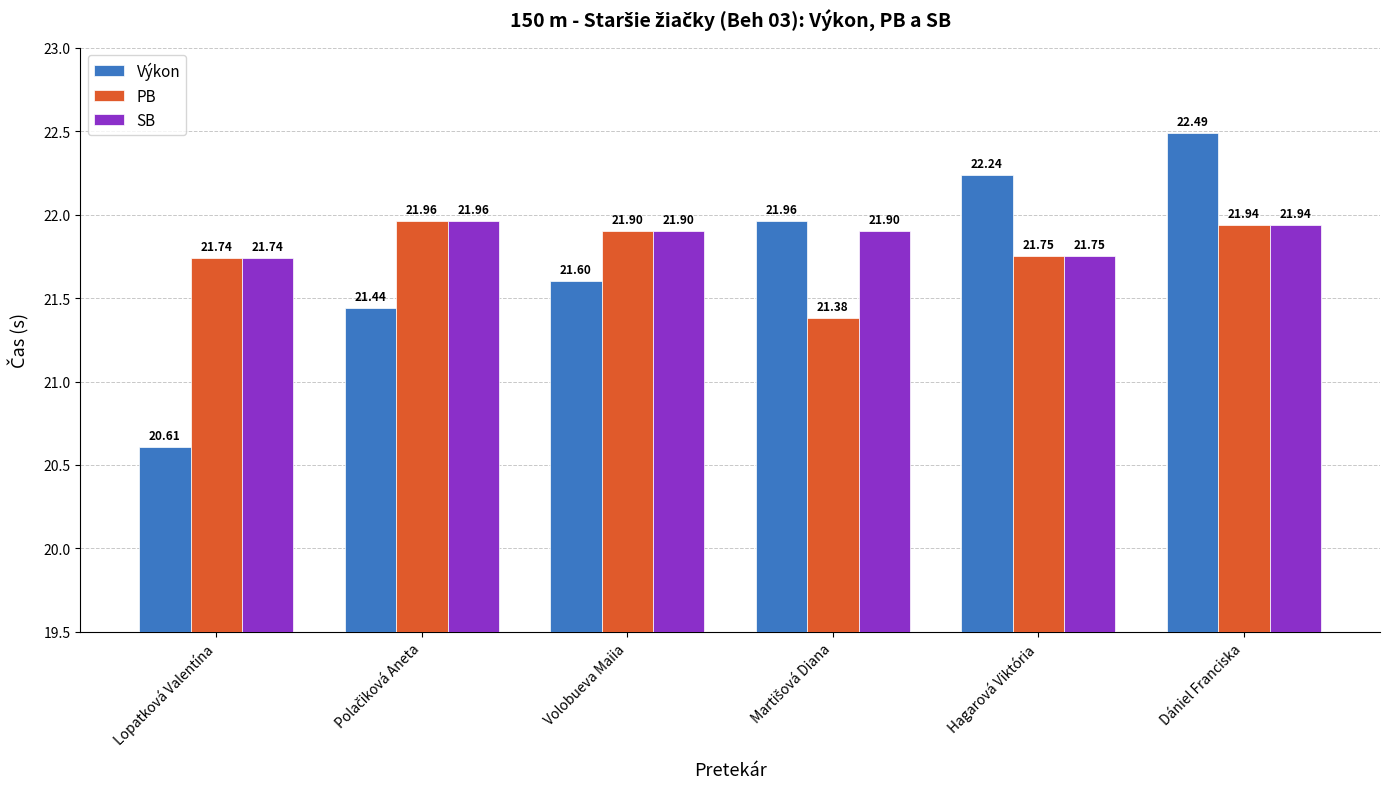

Which series has the largest range (max minus min)?

Výkon